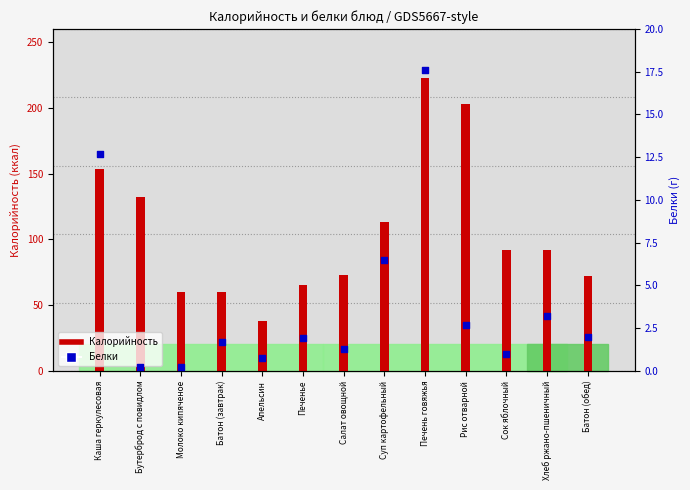

Which series has the largest total across all categories?

Калорийность